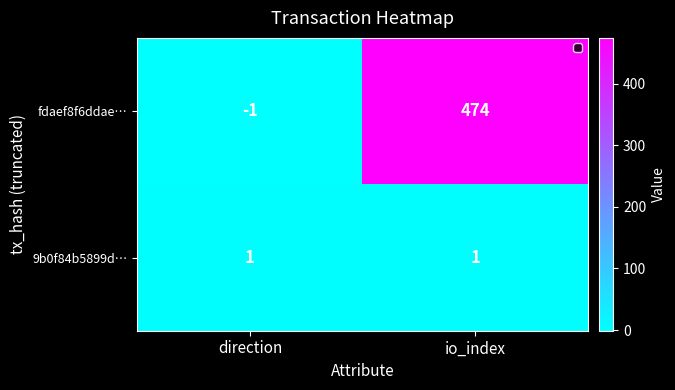

What is the difference between the maximum and minimum values in the fdaef8f6ddae… series?

475